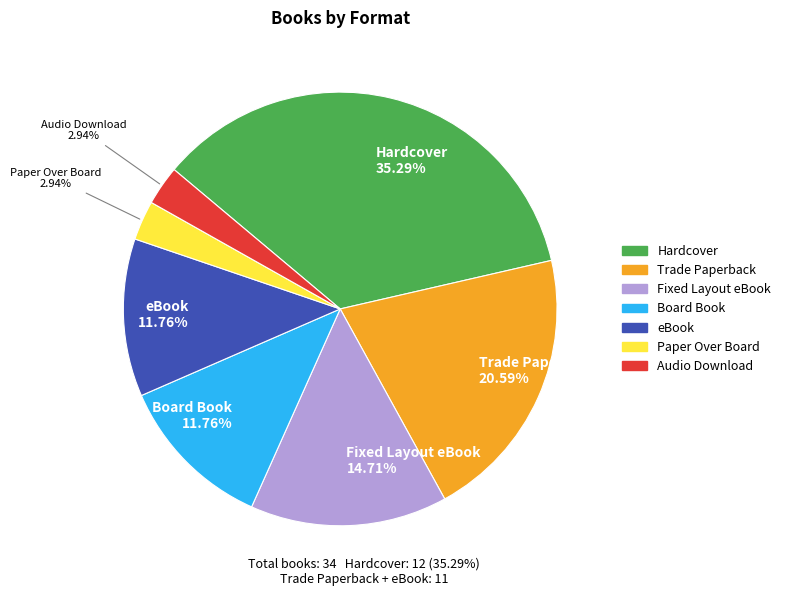

Is there any slice that represents more than half of the pie?

No